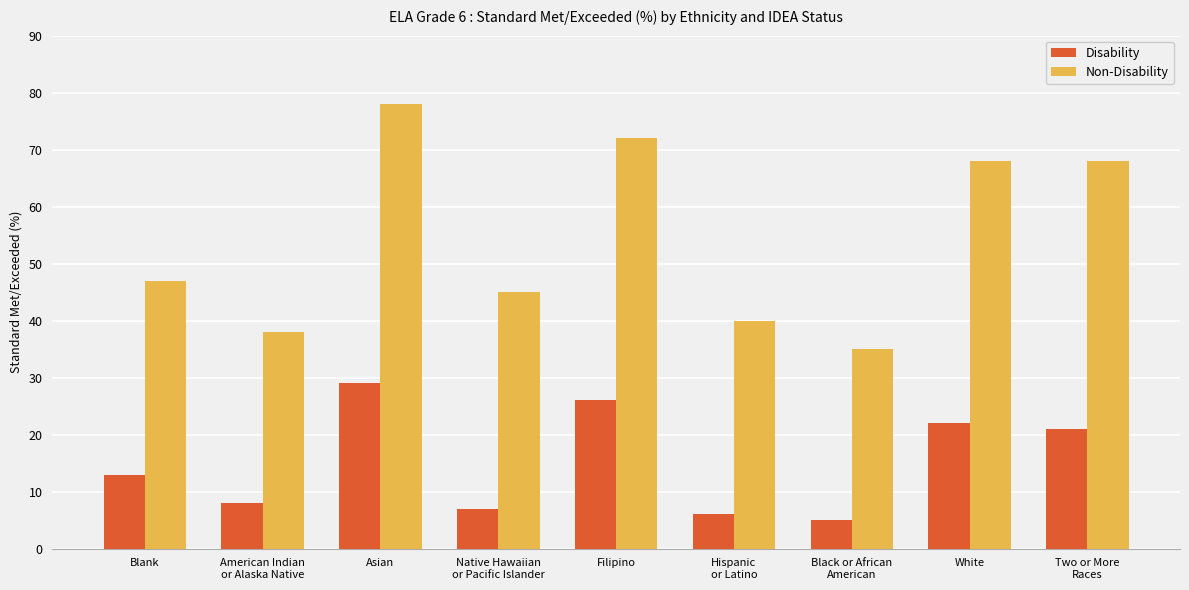

At which category is the sum across all series the highest?

Asian